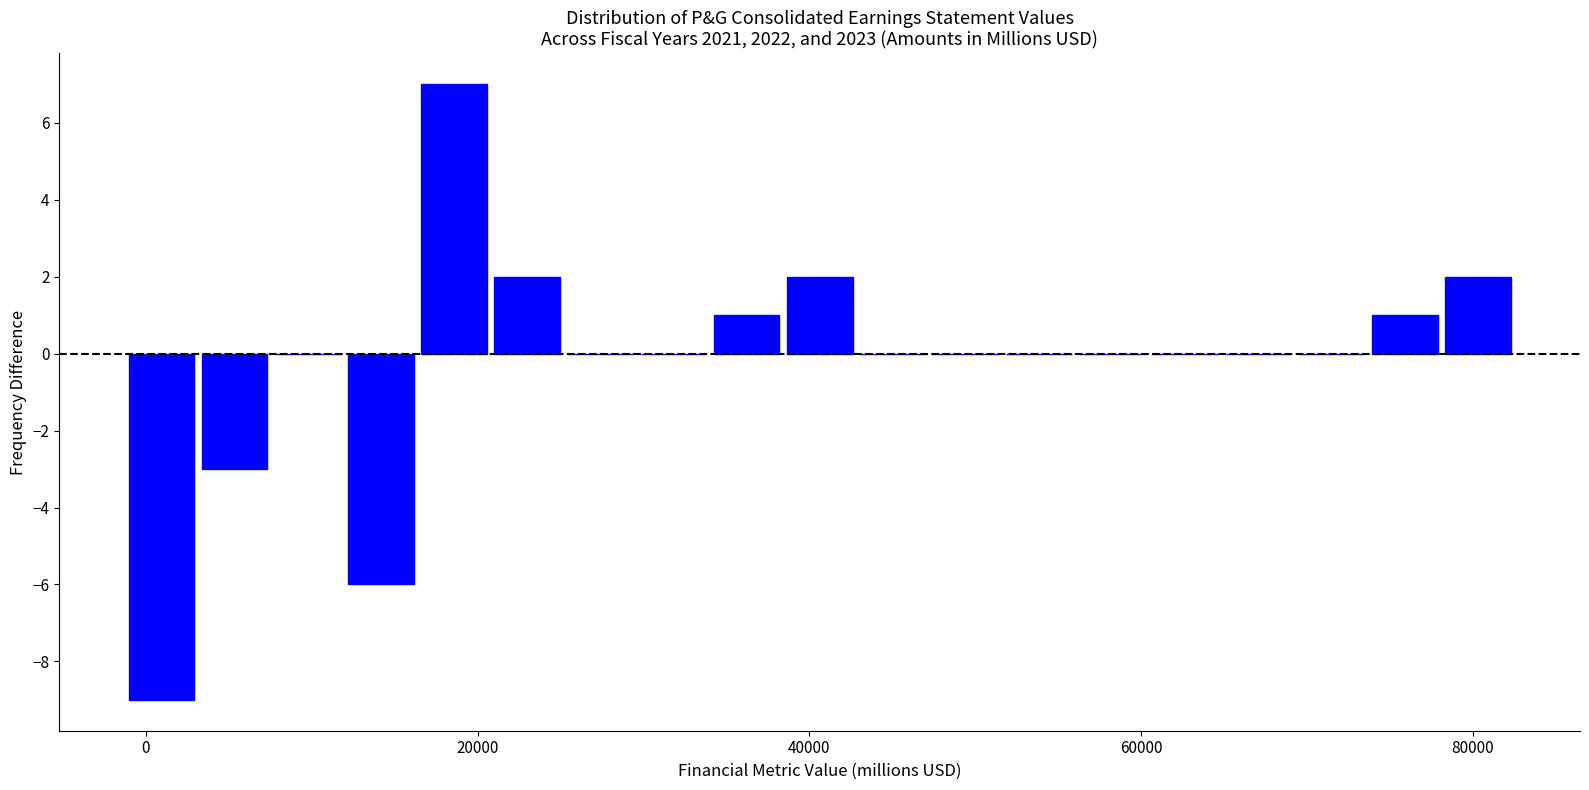

Read against the x-axis, roughly where is the centre of the tallest bar?

18000